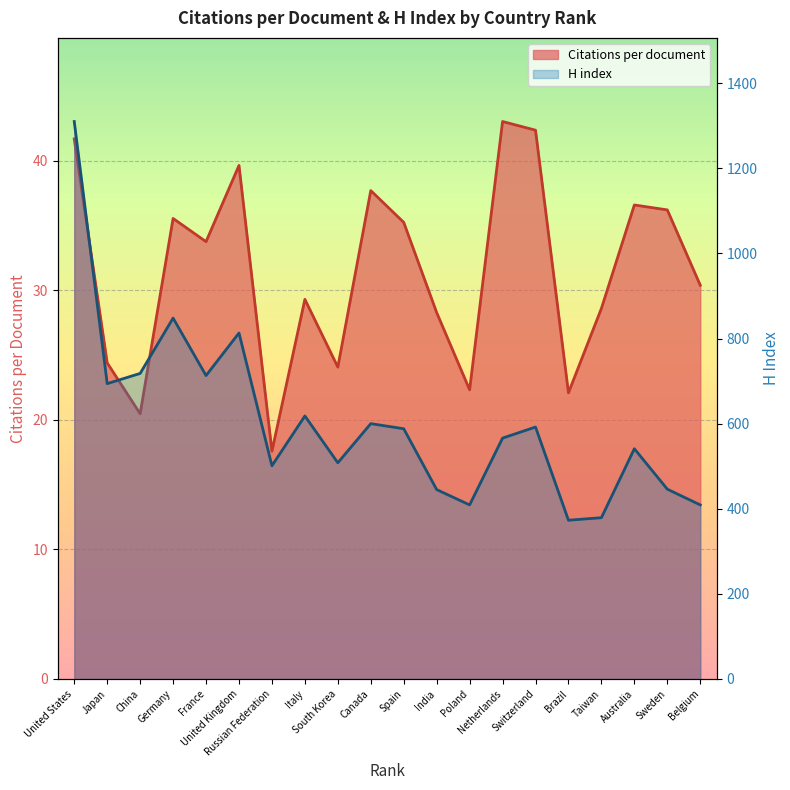

What is the maximum value shown in the chart?

1310.0